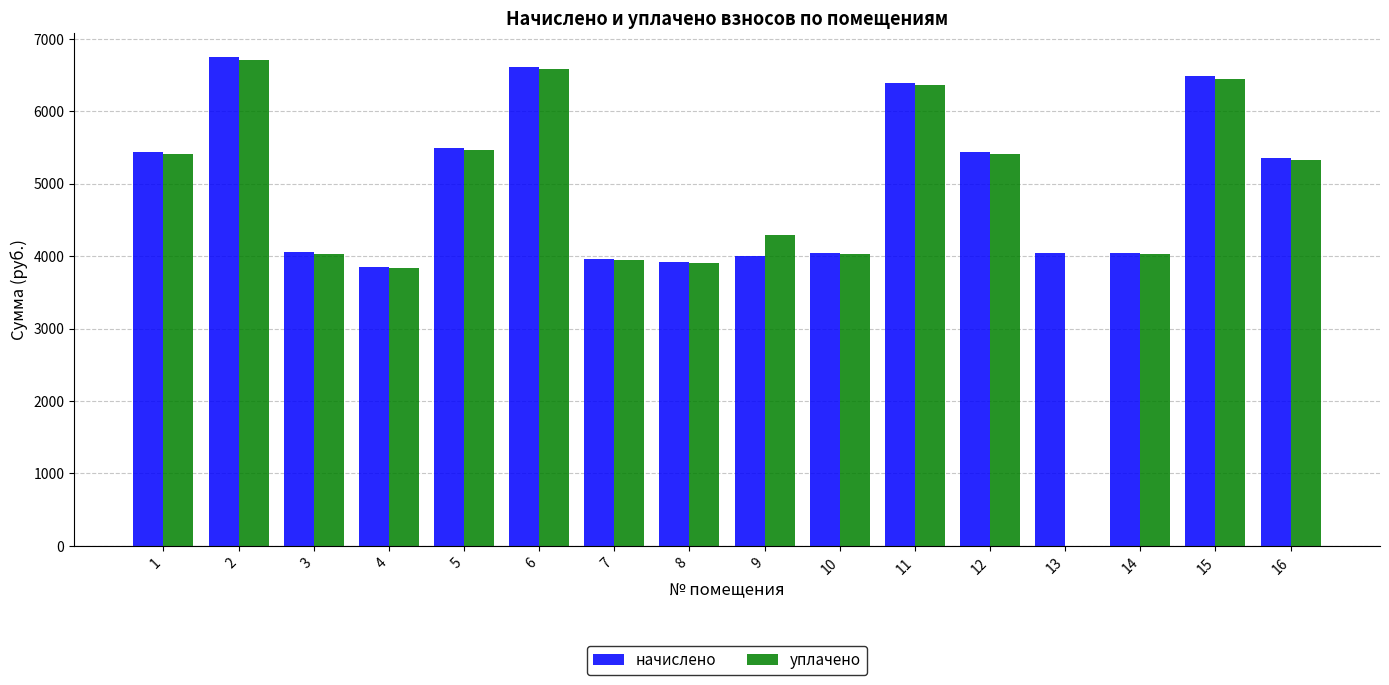

What is the total value across all series at 2?

13450.9